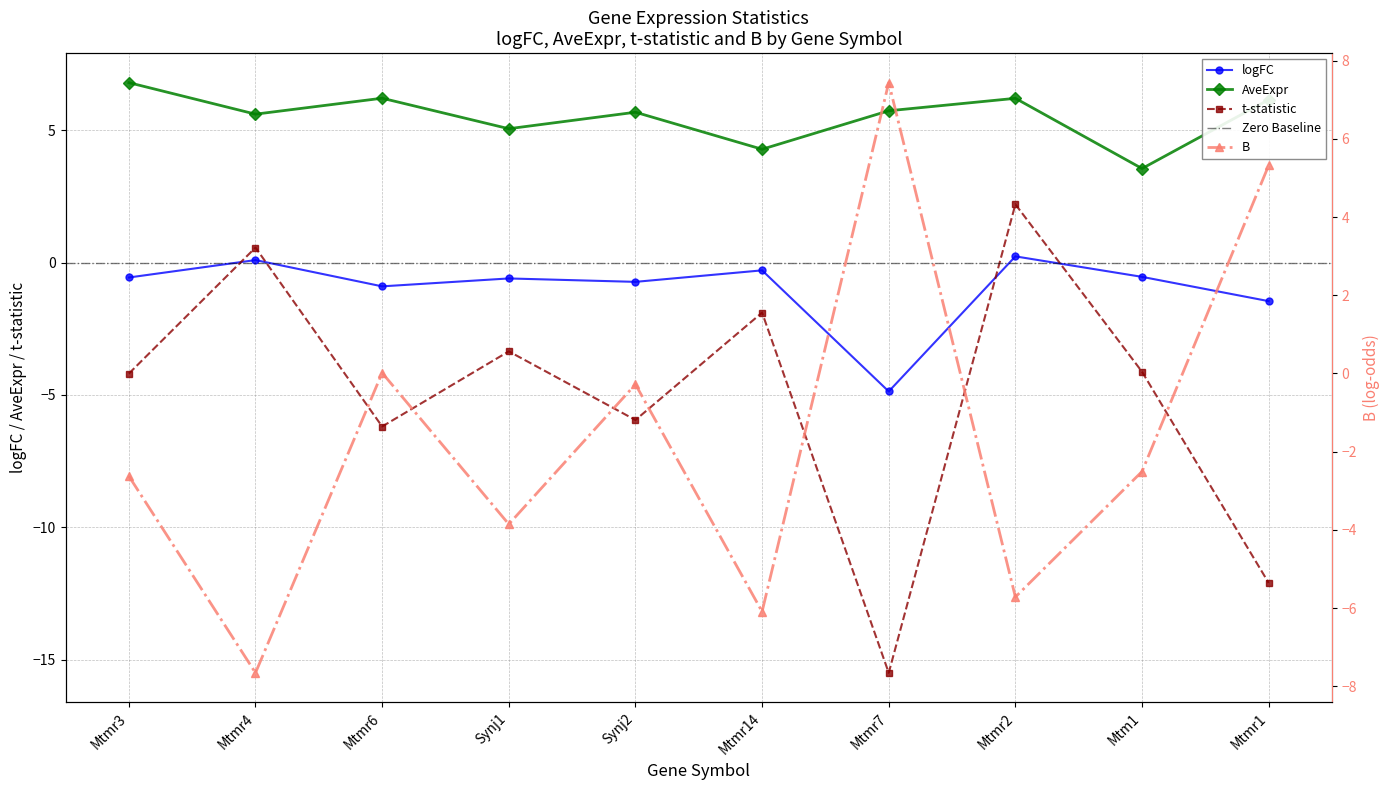

The AveExpr series shows 1.3 at Synj1. True or false?

False